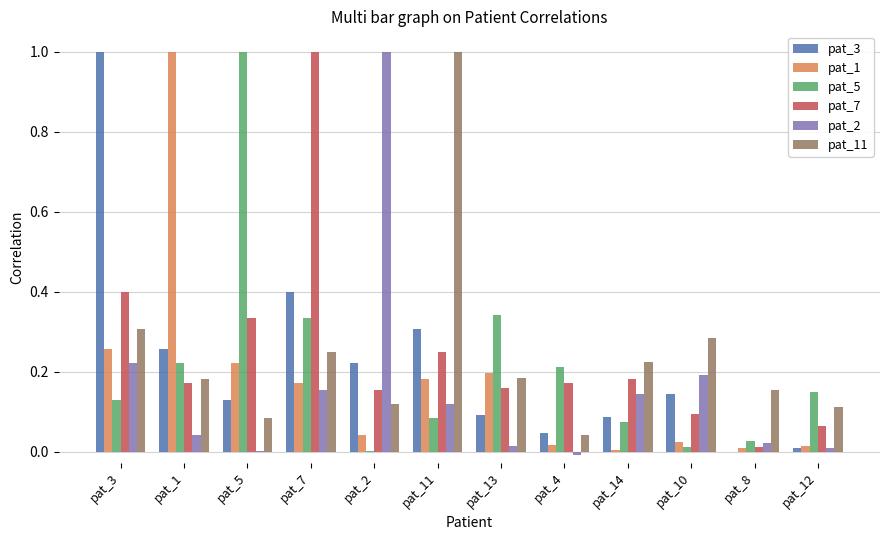

What is the maximum value shown in the chart?

1.0